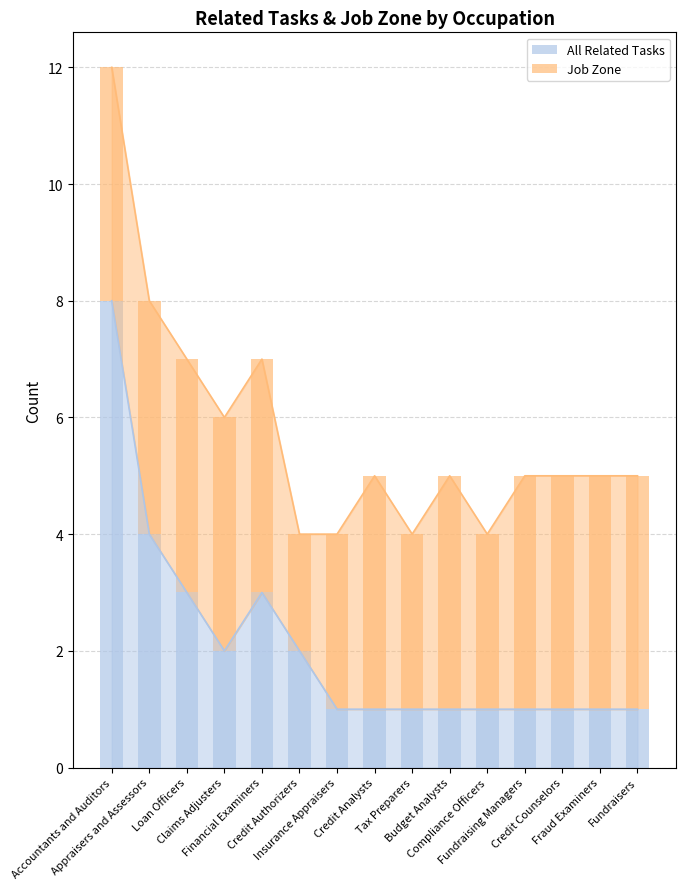

Is the value of All Related Tasks at Appraisers and Assessors greater than the value of Job Zone at Credit Counselors?

No